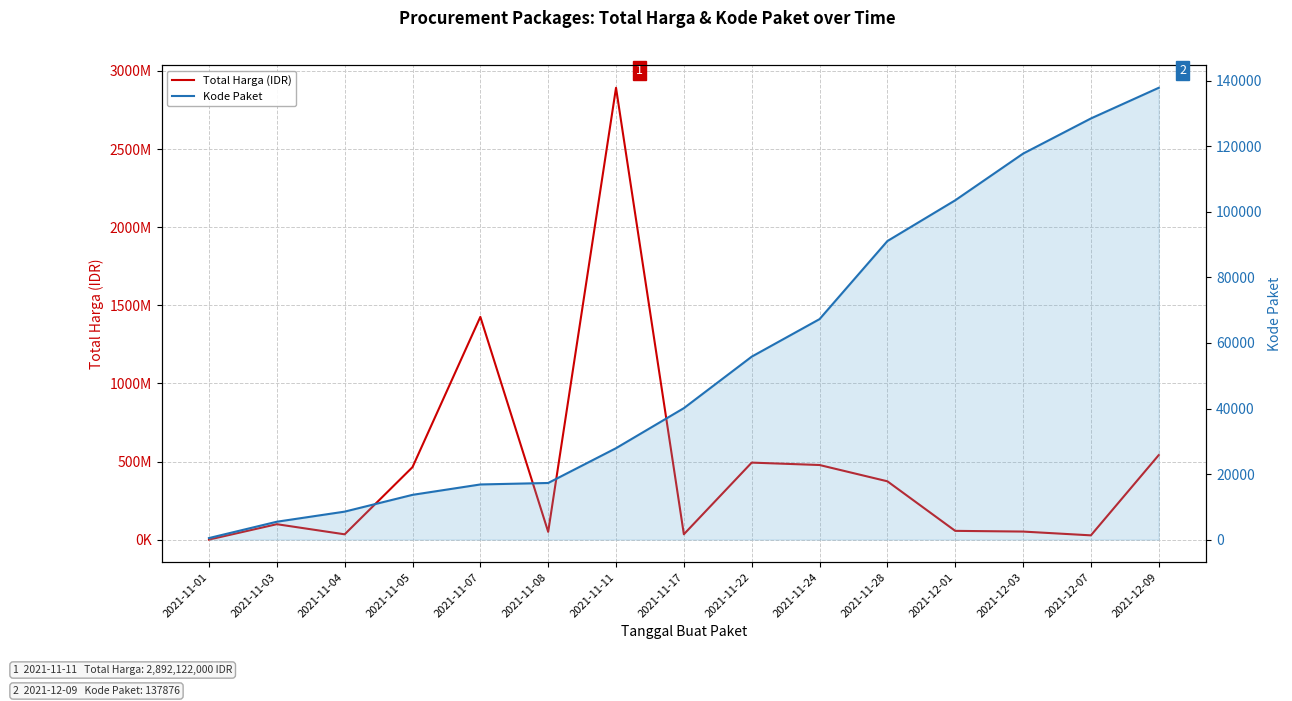

True or false: Total Harga (IDR) and Kode Paket cross at least once.

False